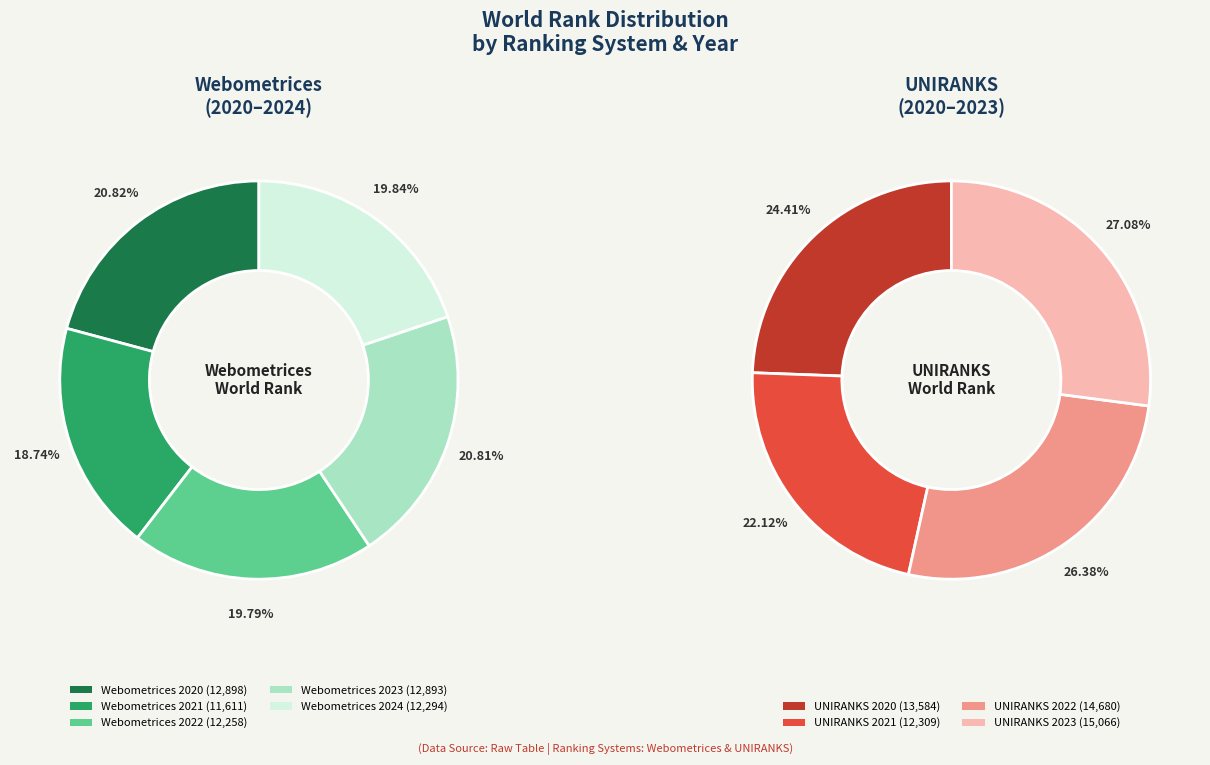

Is the sum of Webometrices 2024 and UNIRANKS 2023 greater than half?

No